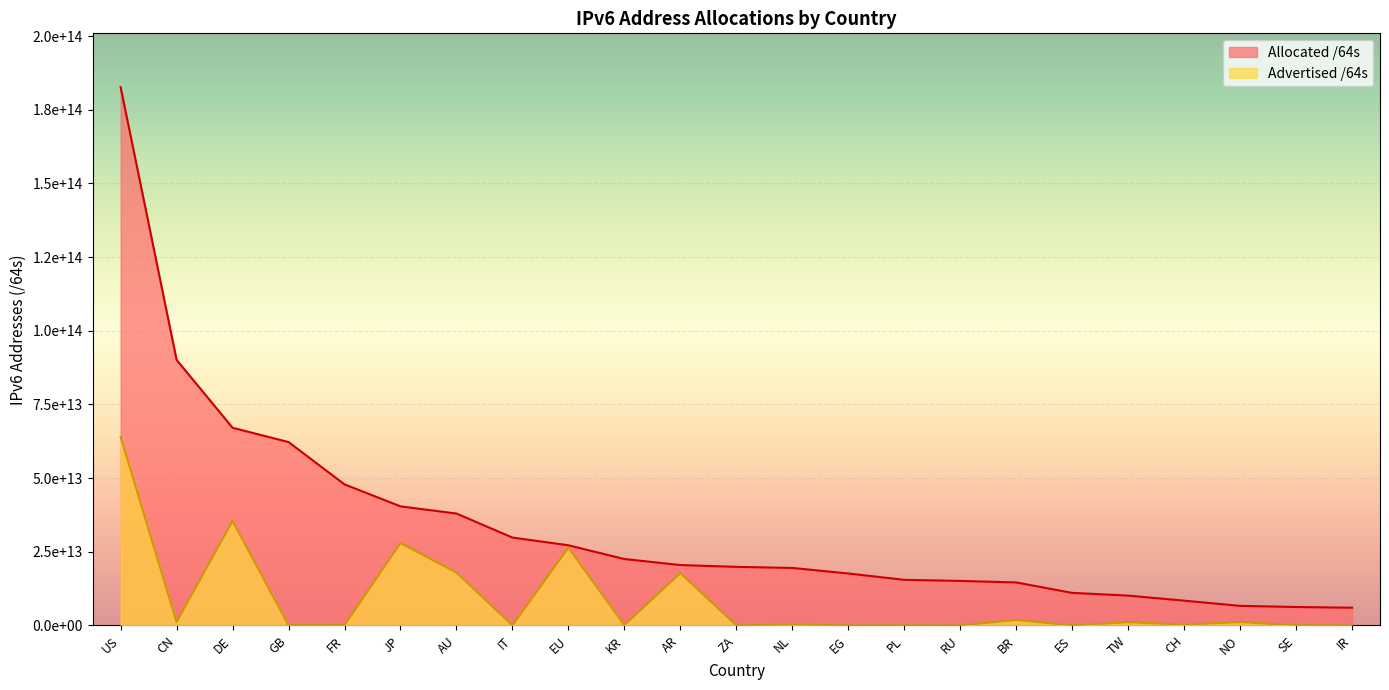

What position from the right is ES?

6